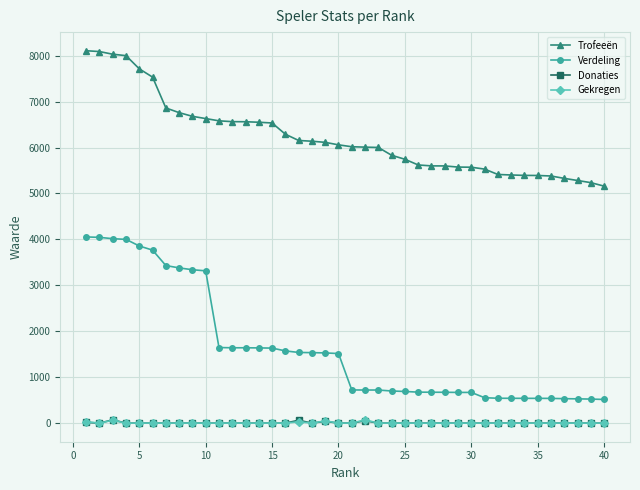

At how many categories does at least one series exceed 4502?

40